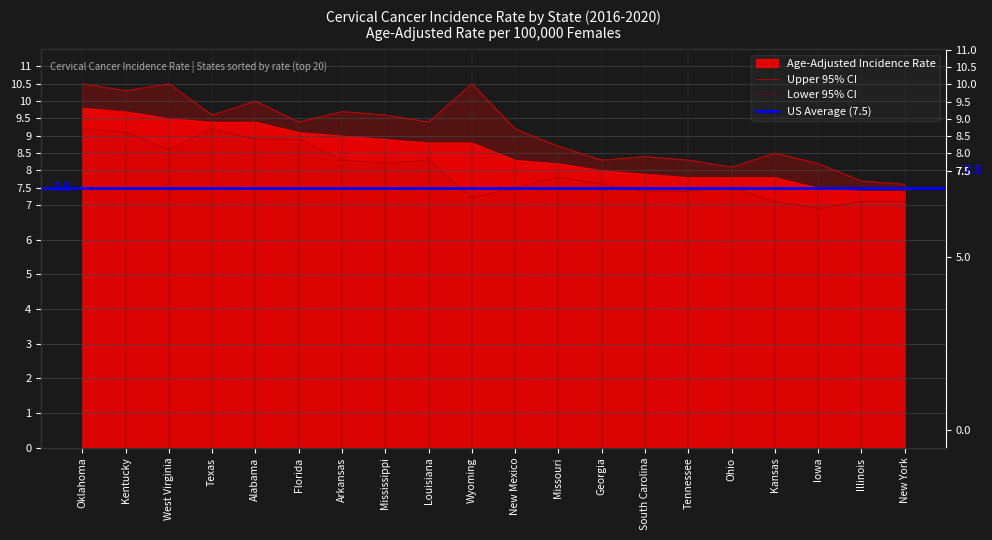

True or false: Lower 95% CI and Upper 95% CI cross at least once.

False